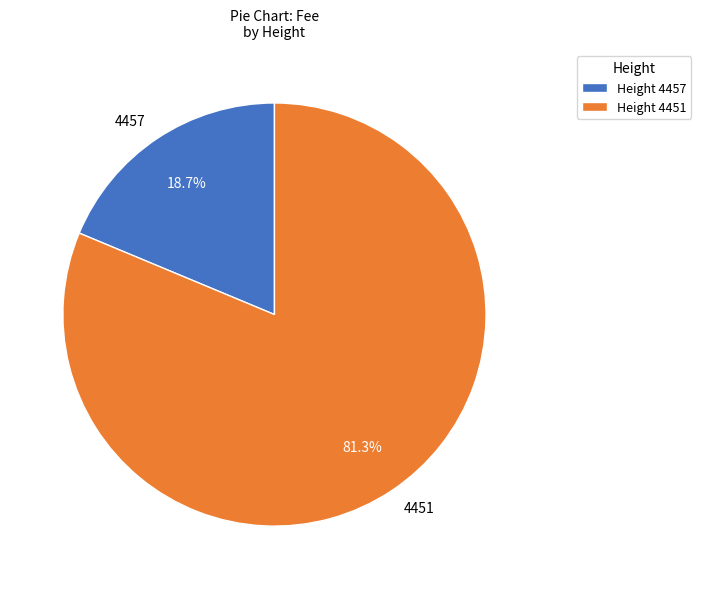

Which slice is the largest?

4451